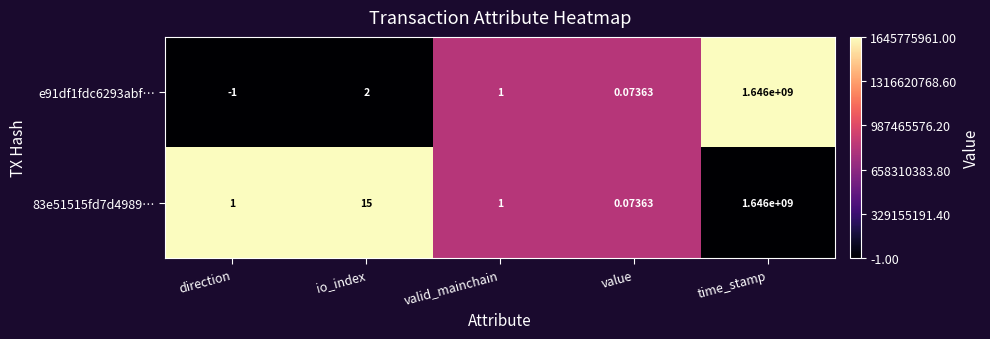

Where does the e91df1fdc6293abf… series first go above 1?

io_index